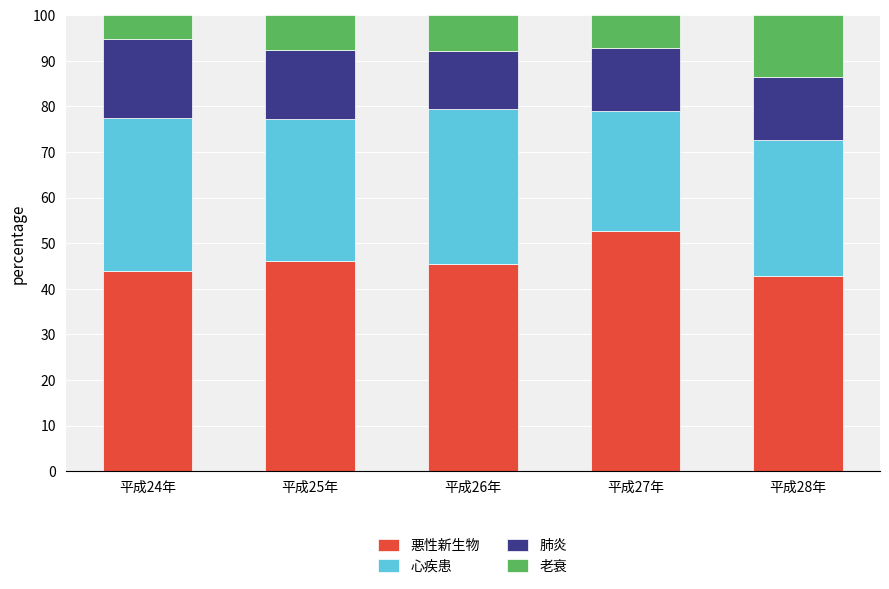

What is the sum of all 悪性新生物 values?

230.8